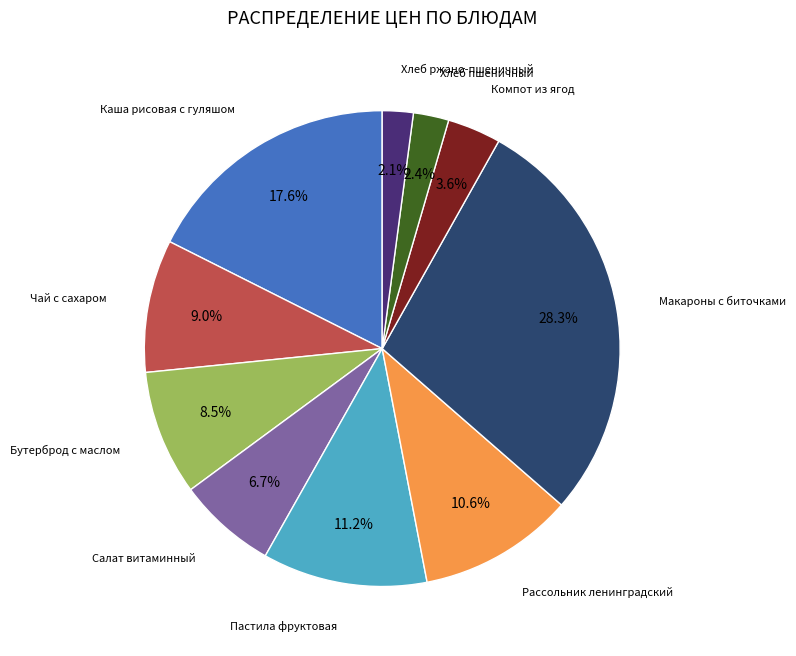

How many segments does this pie chart have?

10